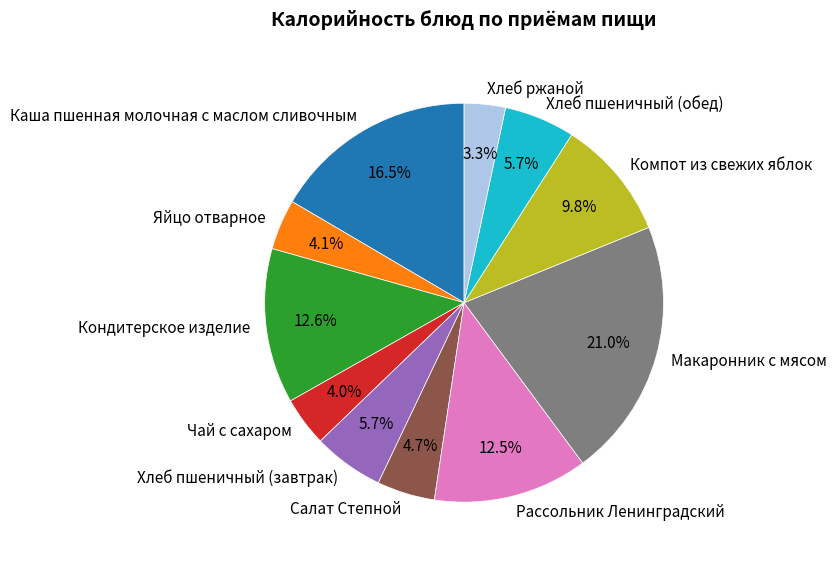

Which slice is the largest?

Макаронник с мясом